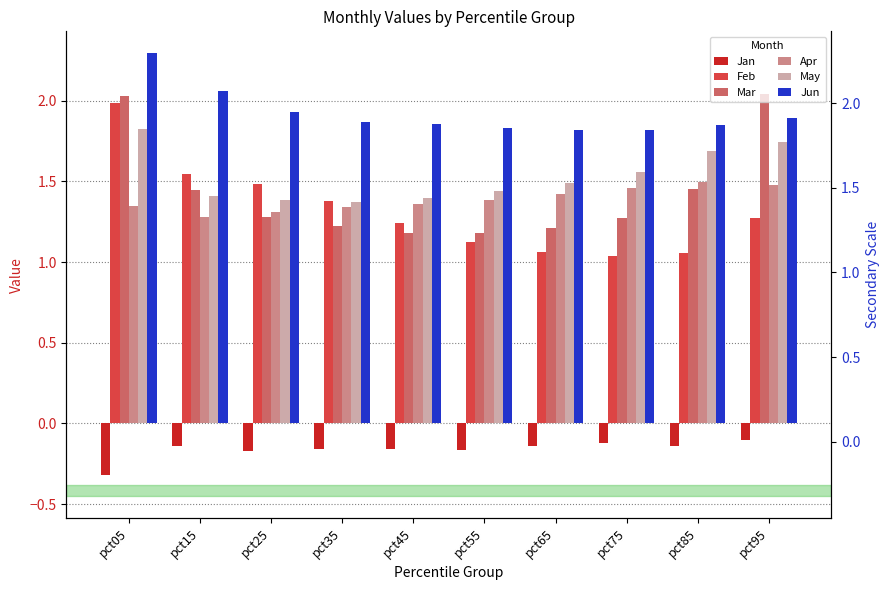

Is it true that Jan equals -0.2 at pct95?

False